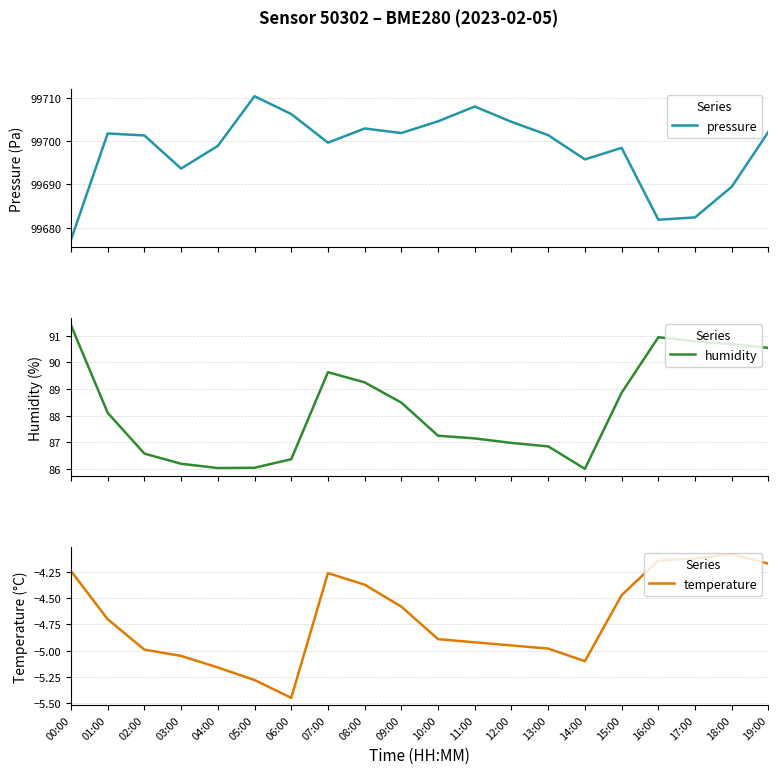

What position from the right is 00:00?

20